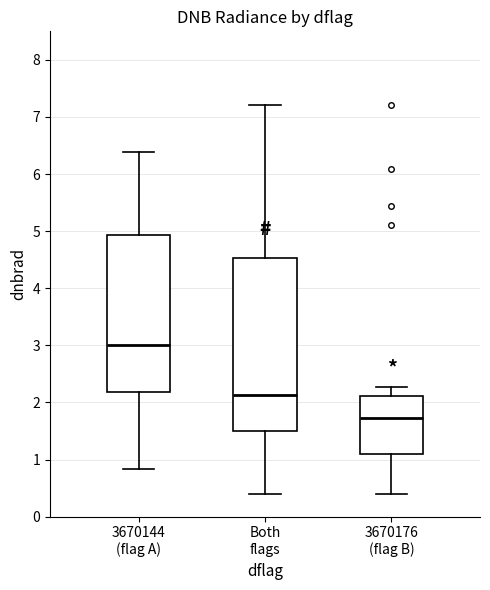

Reading left to right, transcribe this box plot: for each box, give where its median line is, the range the box spans, and where its two whiskers end, as read against the y-axis. The values are not printed on the chart, so give them approximately, as read against the axis.

3670144 (flag A): median 3.0, box 2.2 to 4.9, whiskers 0.8 to 6.4
Both flags: median 2.1, box 1.5 to 4.5, whiskers 0.4 to 7.2
3670176 (flag B): median 1.7, box 1.1 to 2.1, whiskers 0.4 to 2.3